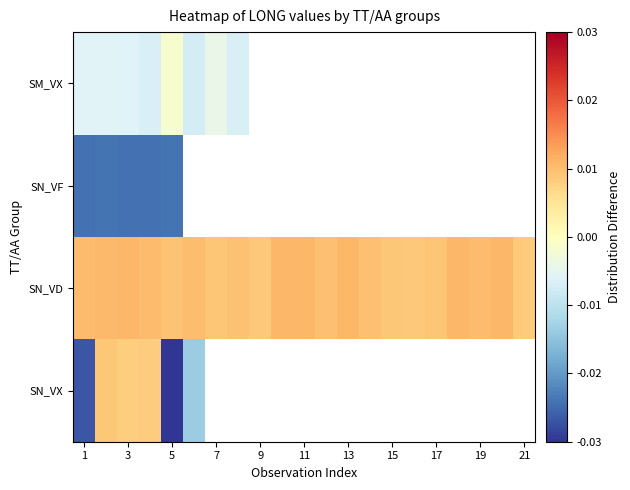

Which category has the lowest value in the SN_VX series?

5